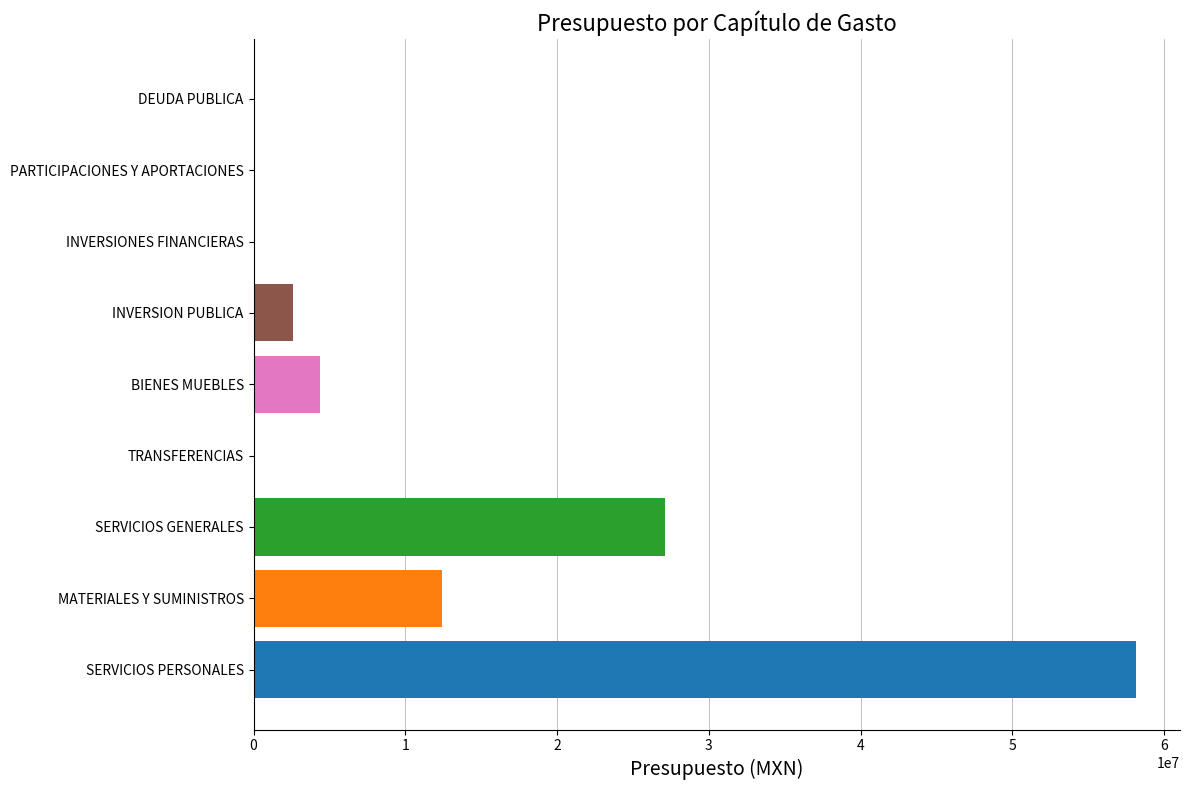

What is the sum of all values?

104654868.6